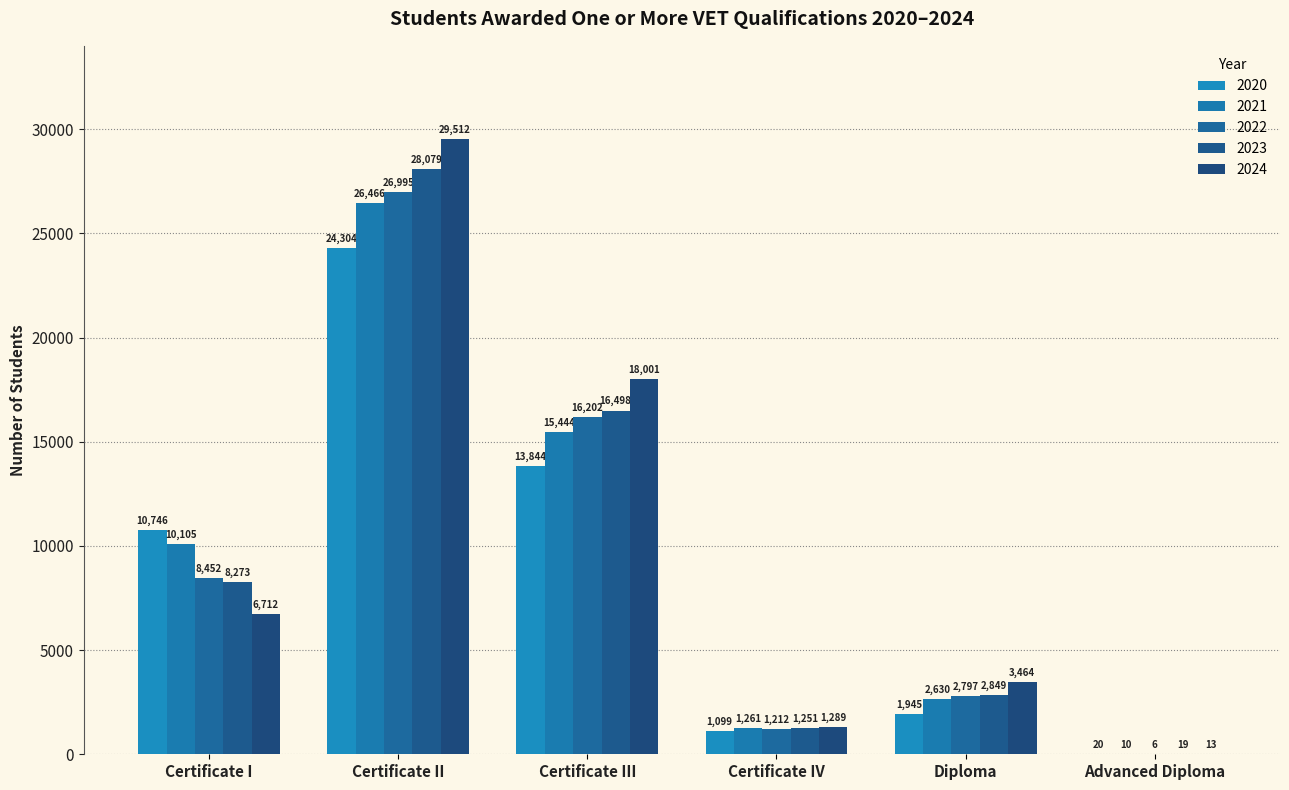

What is the difference between the 2022 values at Certificate II and Certificate I?

18543